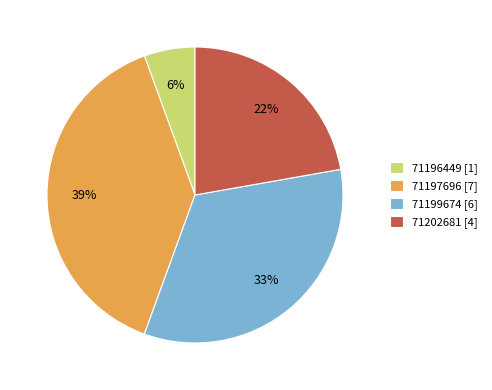

Is there any slice that represents more than half of the pie?

No